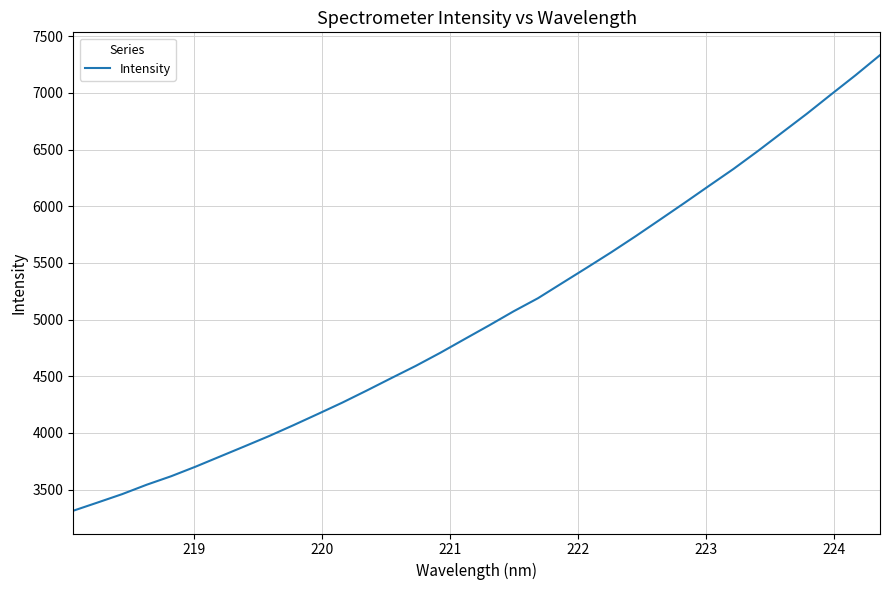

Is this an area chart (filled region under the line)?

No